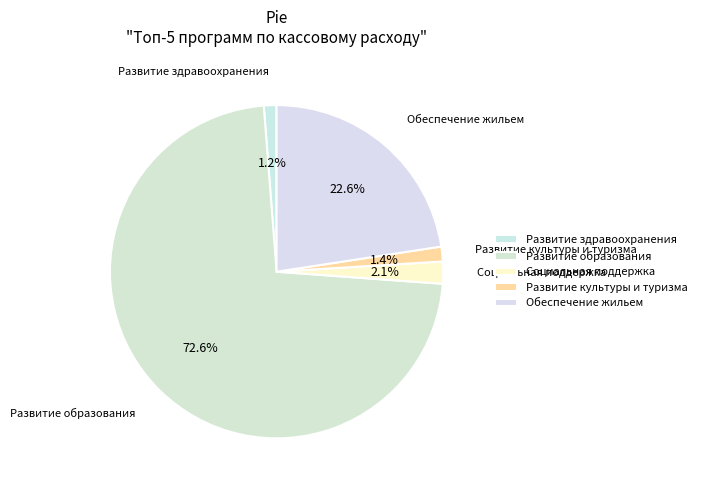

Count the number of slices in the pie.

5